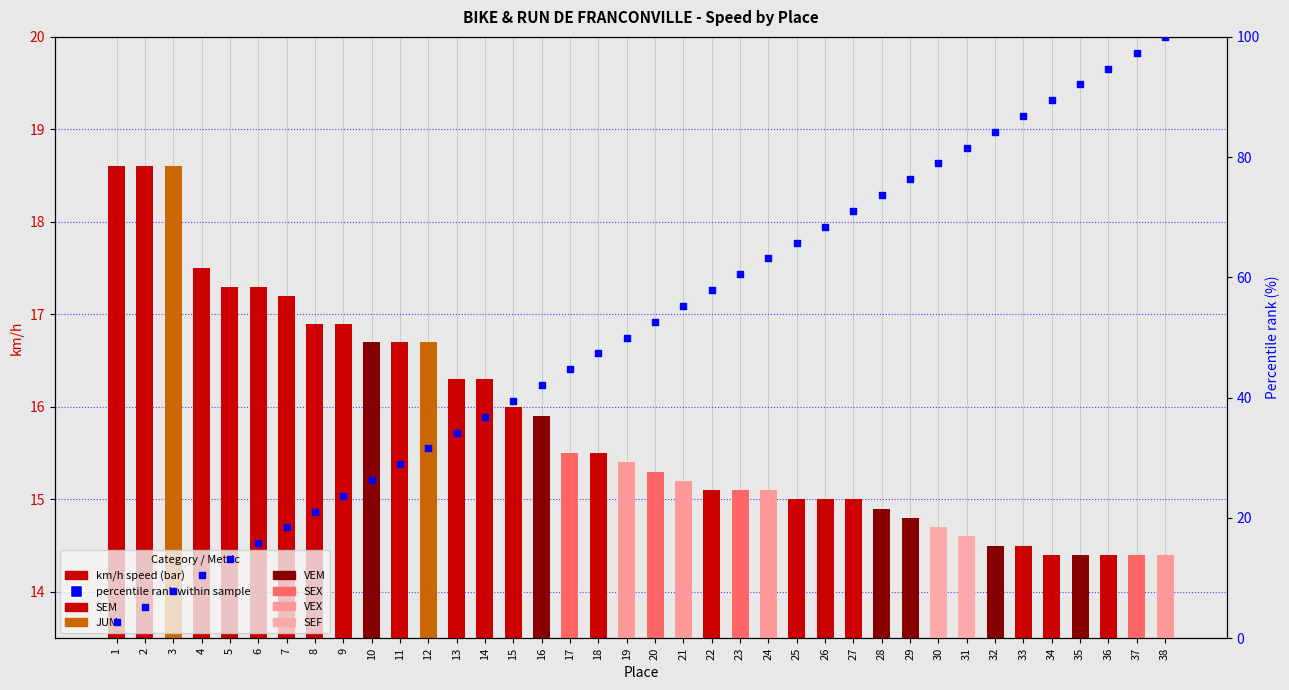

Which series has the largest total across all categories?

percentile rank within sample